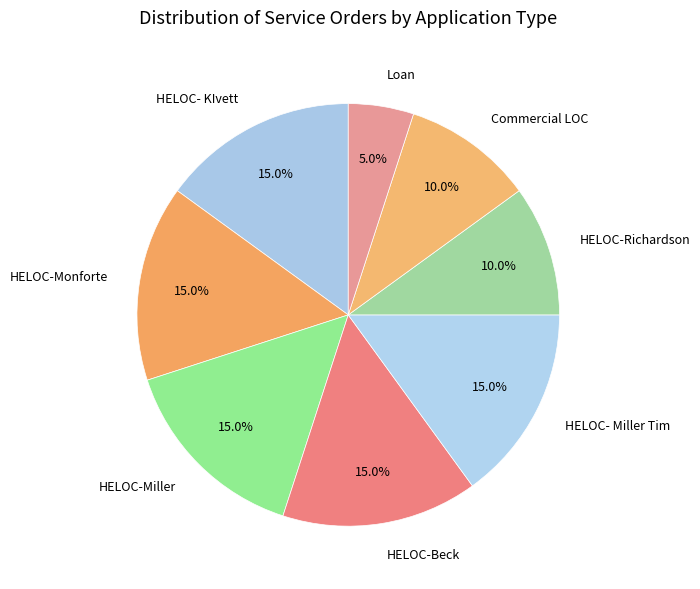

Between HELOC-Beck and Commercial LOC, which is larger?

HELOC-Beck